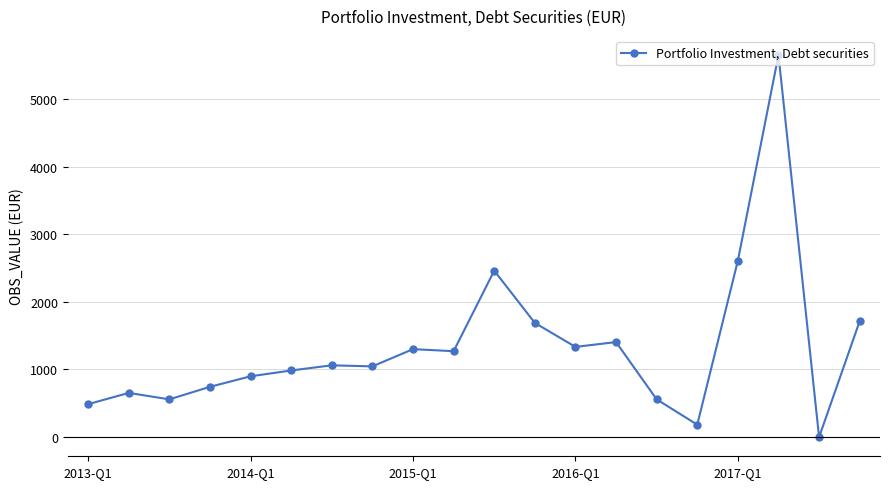

What is the difference between the second highest and minimum values?

2615.7